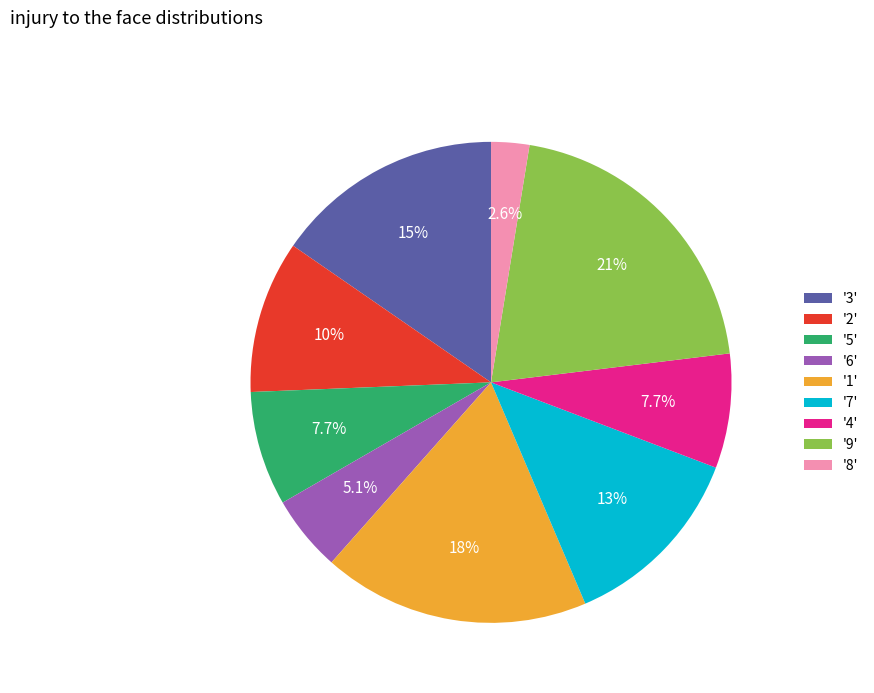

What is the largest slice in the pie chart?

'9'